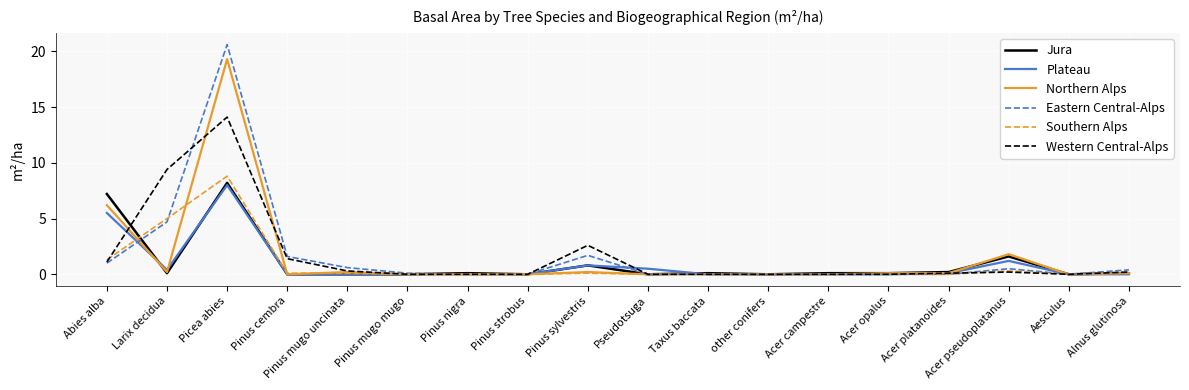

What position from the right is Pseudotsuga?

9